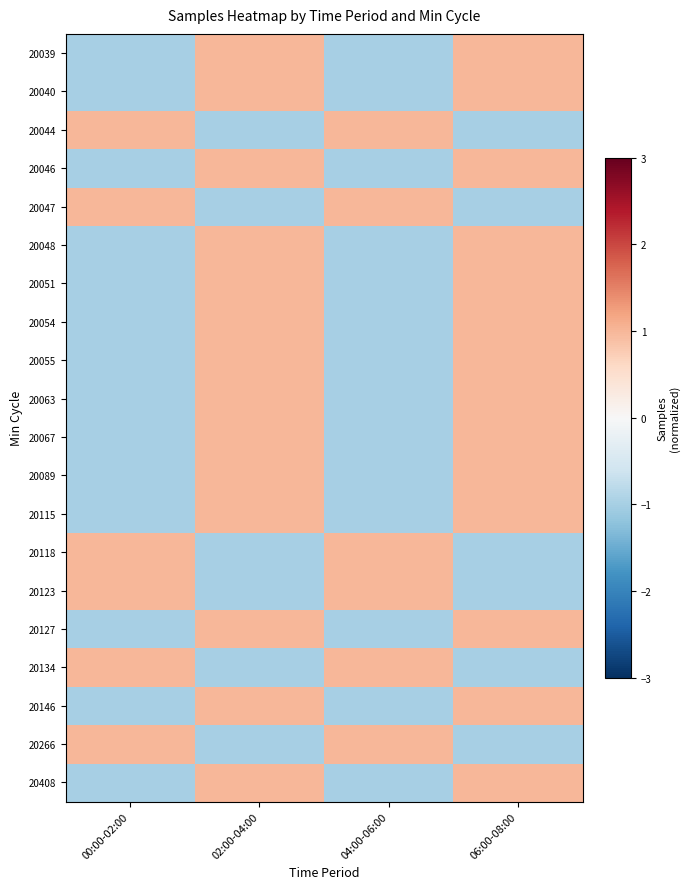

Between 06:00-08:00 and 00:00-02:00, which is larger?

06:00-08:00